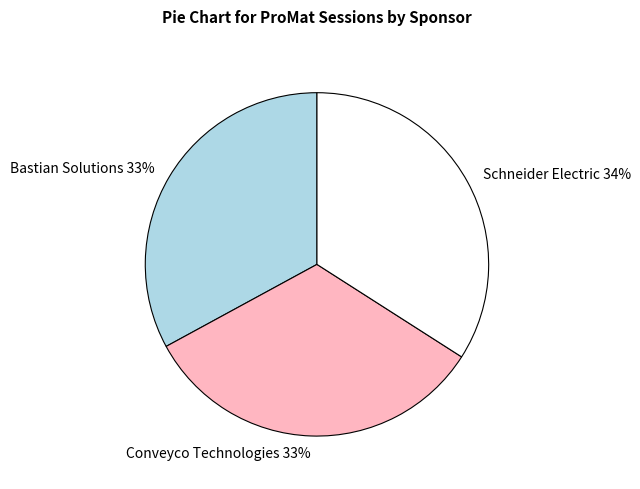

True or false: Bastian Solutions accounts for 19% of the total.

False